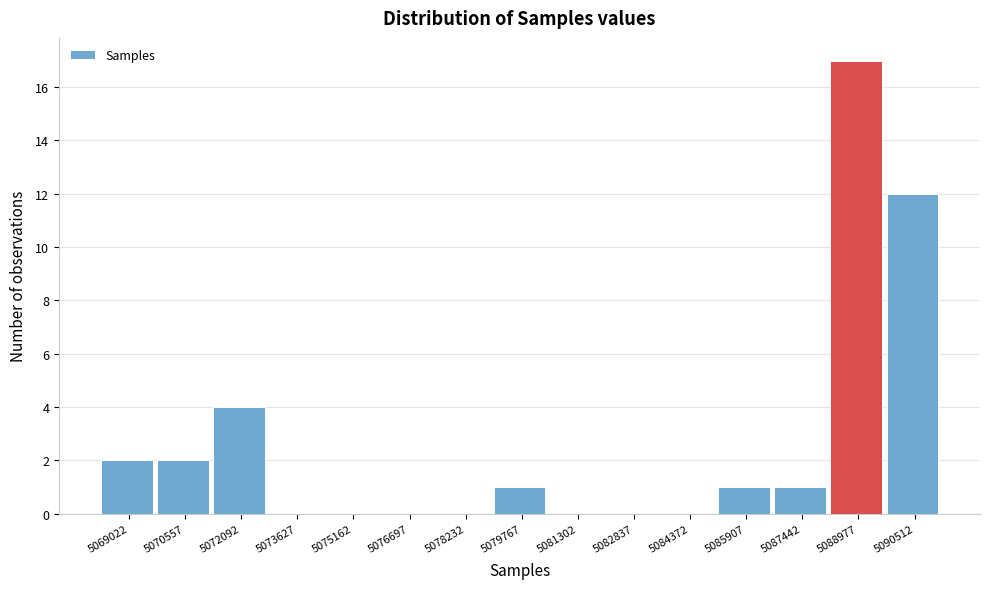

Reading left to right, list all the values displayed in this chart.

5069022=2	5070557=2	5072092=4	5073627=0	5075162=0	5076697=0	5078232=0	5079767=1	5081302=0	5082837=0	5084372=0	5085907=1	5087442=1	5088977=17	5090512=12